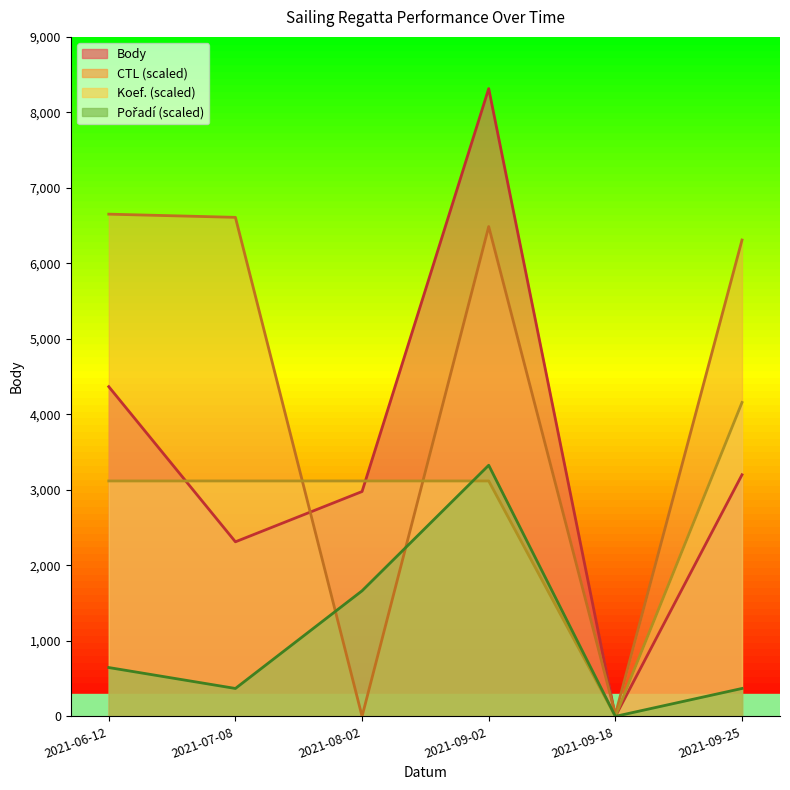

Where is the first local minimum for Koef.?

2021-09-18